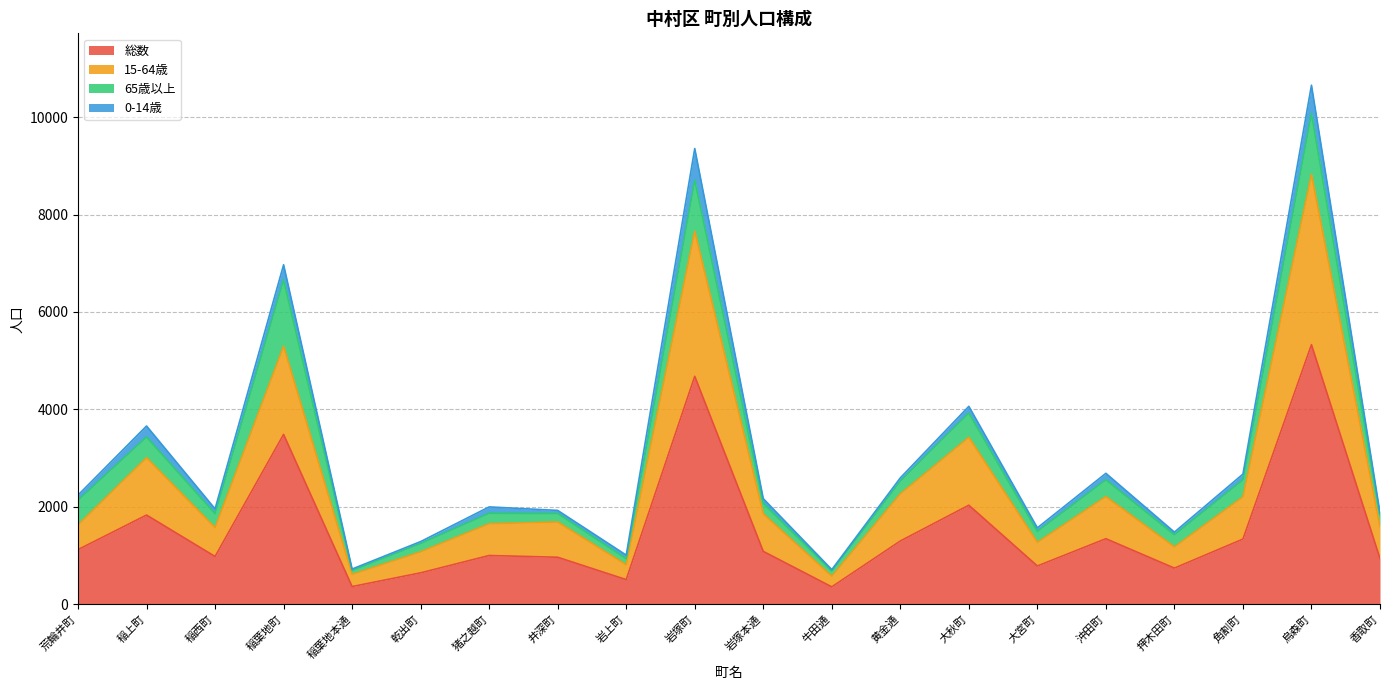

The value of 15-64歳 at 稲上町 is 618. True or false?

False